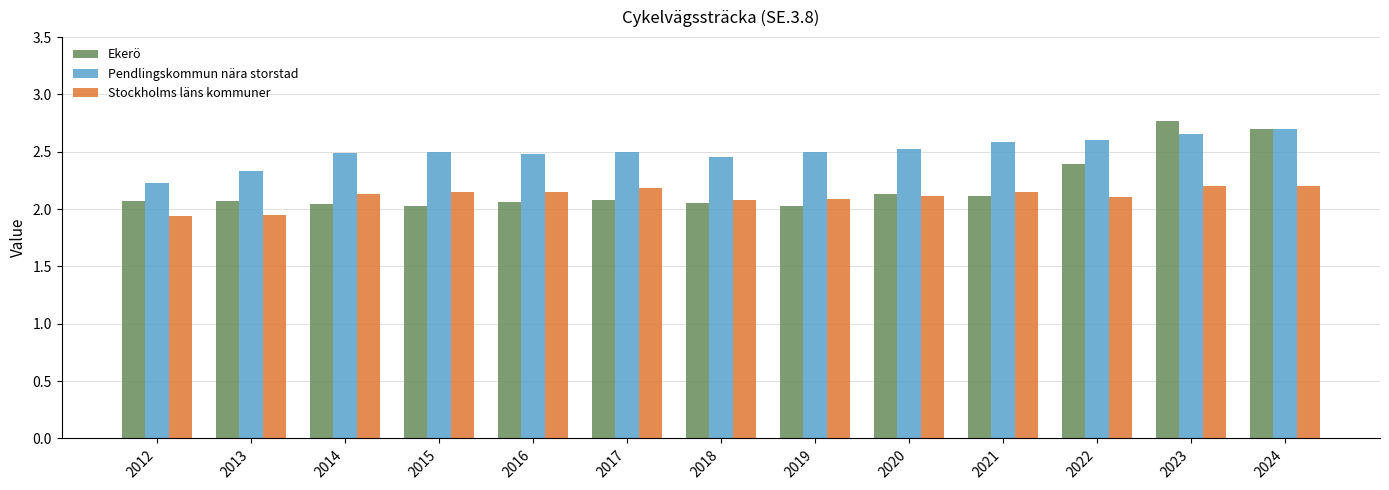

What is the difference between the second highest and minimum values in the Pendlingskommun nära storstad series?

0.4